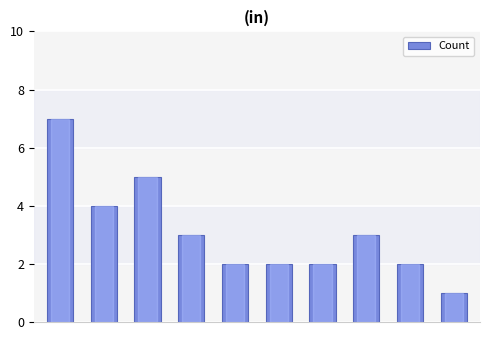

What is the difference between the second highest and second lowest values?

3